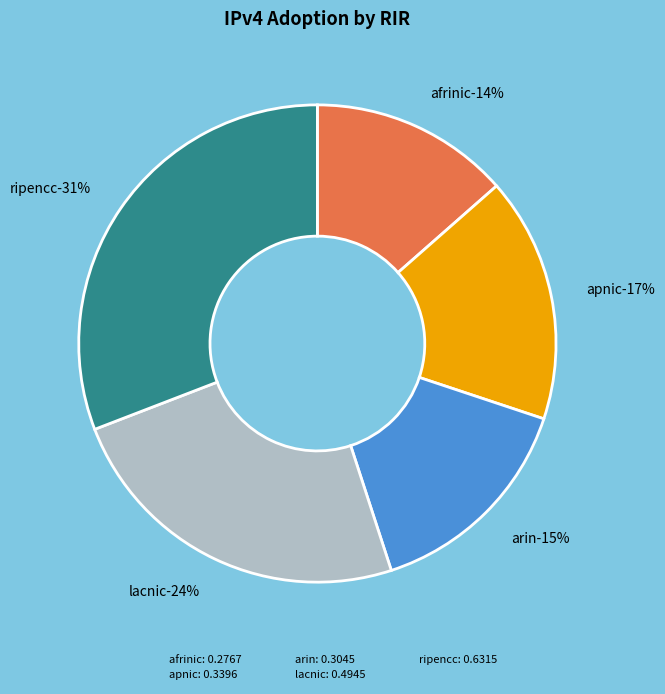

Is there a majority slice in this chart?

No